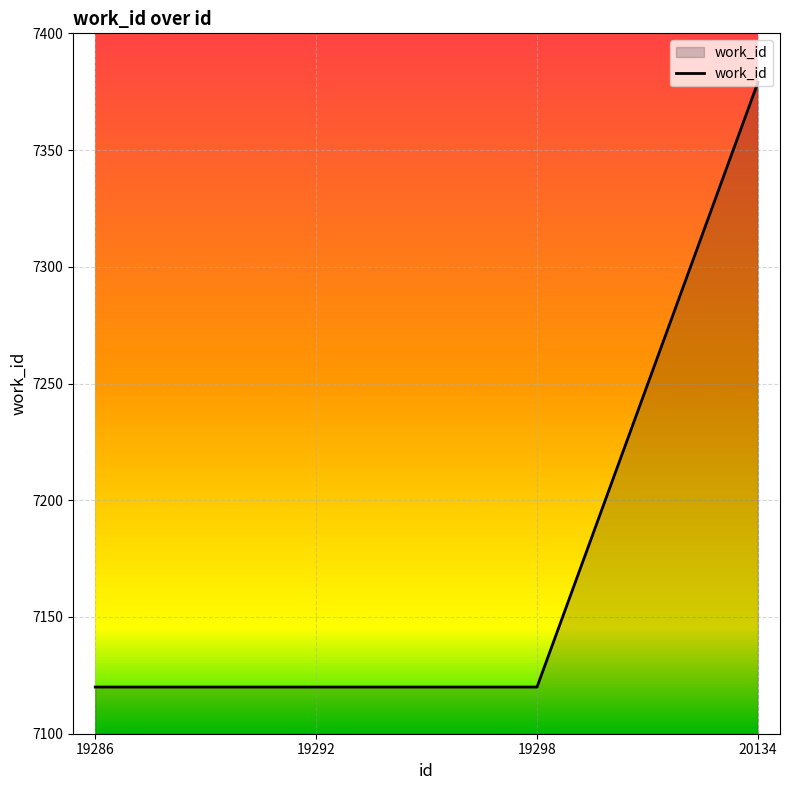

True or false: the data has more than 2 interior local peaks.

False